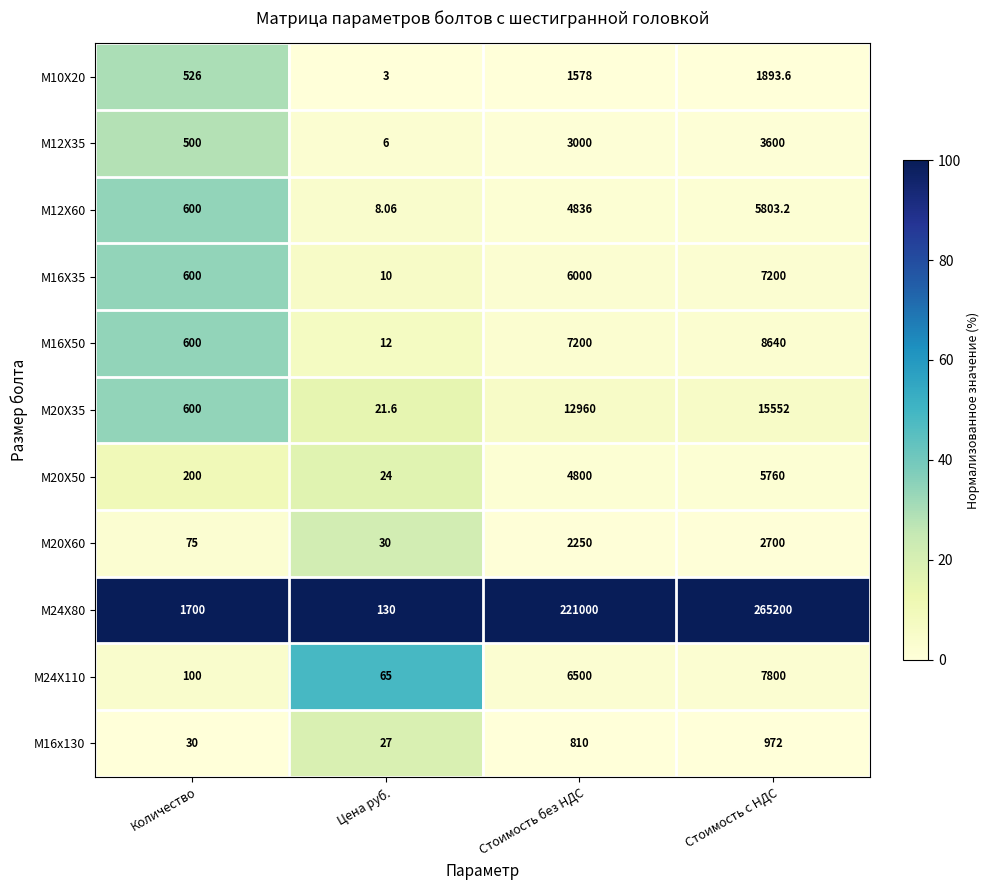

What is the difference between the highest and lowest values at Стоимость с НДС?

264228.0